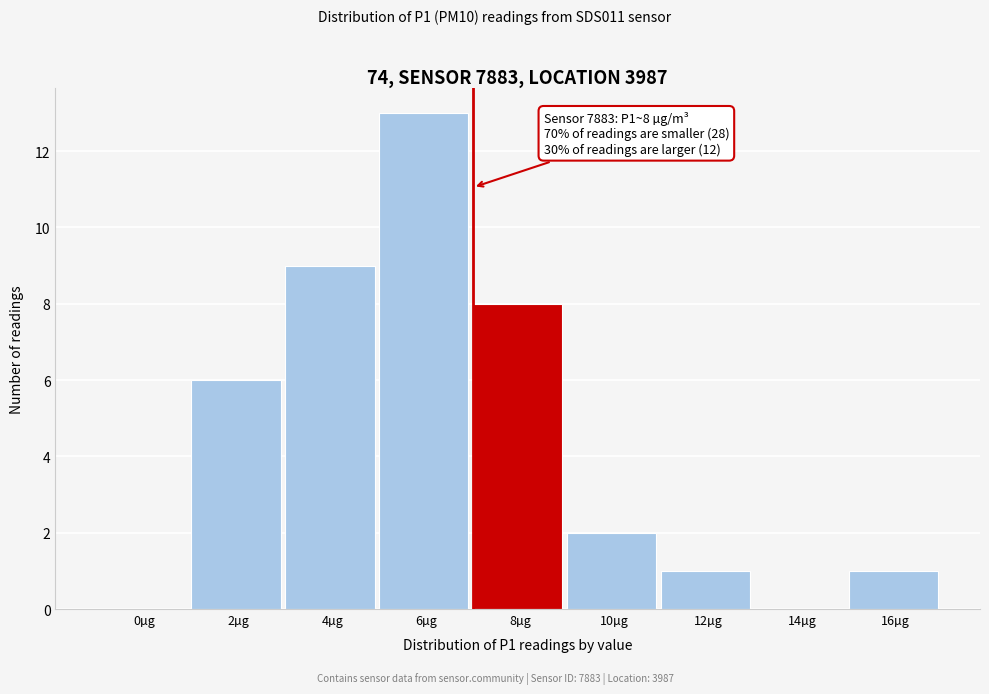

Reading left to right, what are all the values shown in this chart?

0µg=0	2µg=6	4µg=9	6µg=13	8µg=8	10µg=2	12µg=1	14µg=0	16µg=1